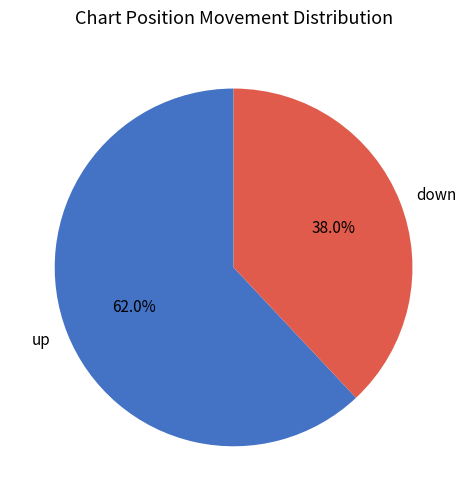

What is the total percentage of down and up?

100.0%